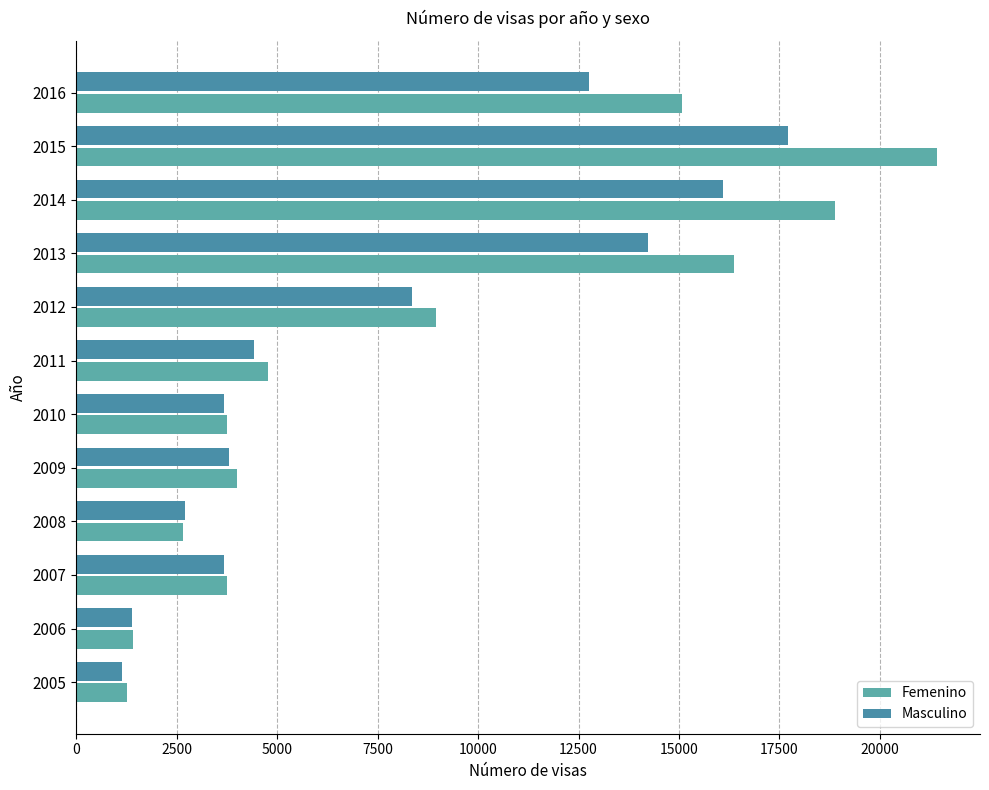

How many data points does each series have?

12